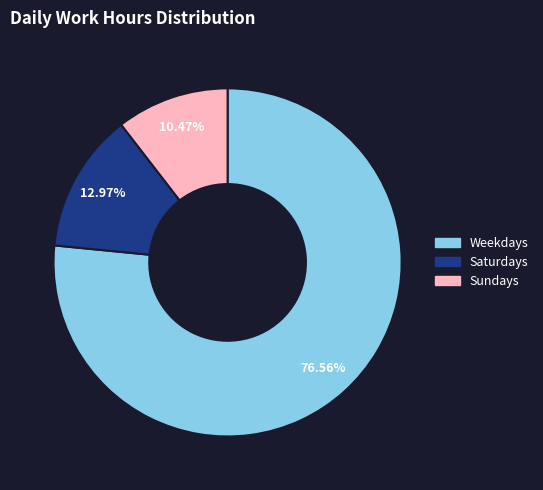

Is there a majority slice in this chart?

Yes